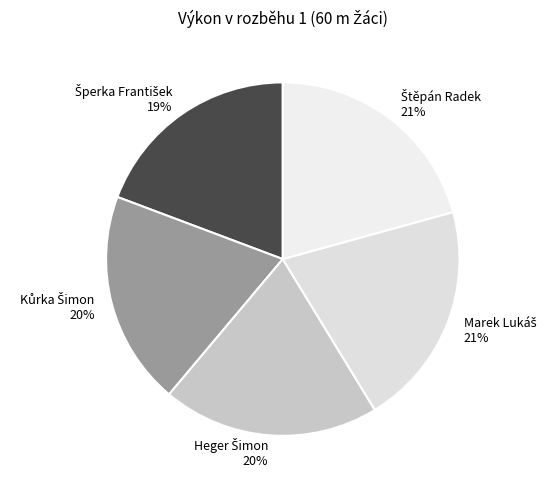

How many segments does this pie chart have?

5